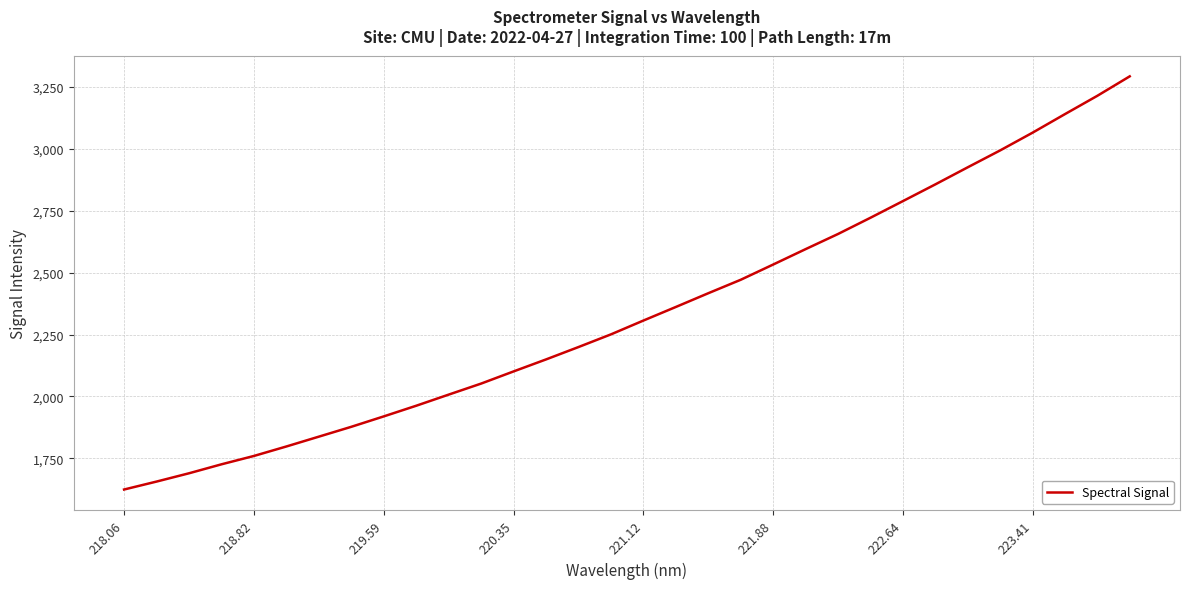

What is the minimum value shown in the chart?

1624.0